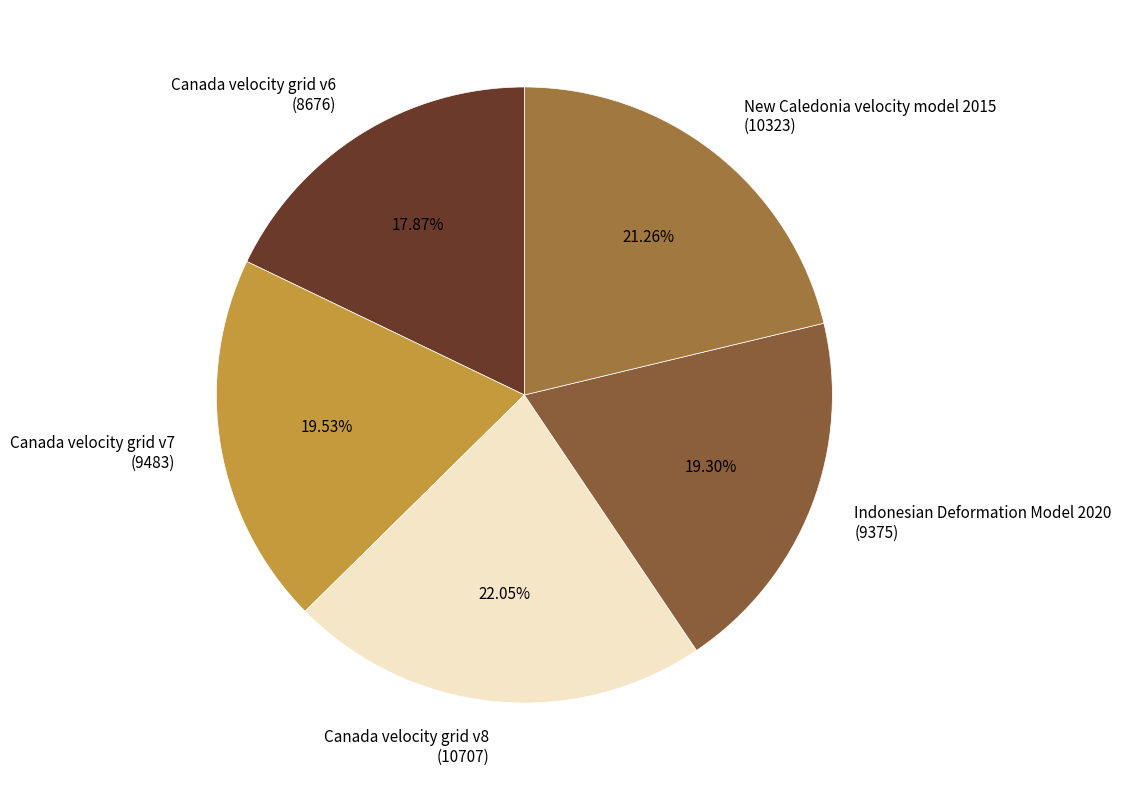

To the nearest percent, what is the combined percentage of Canada velocity grid v7 and Indonesian Deformation Model 2020?

39%